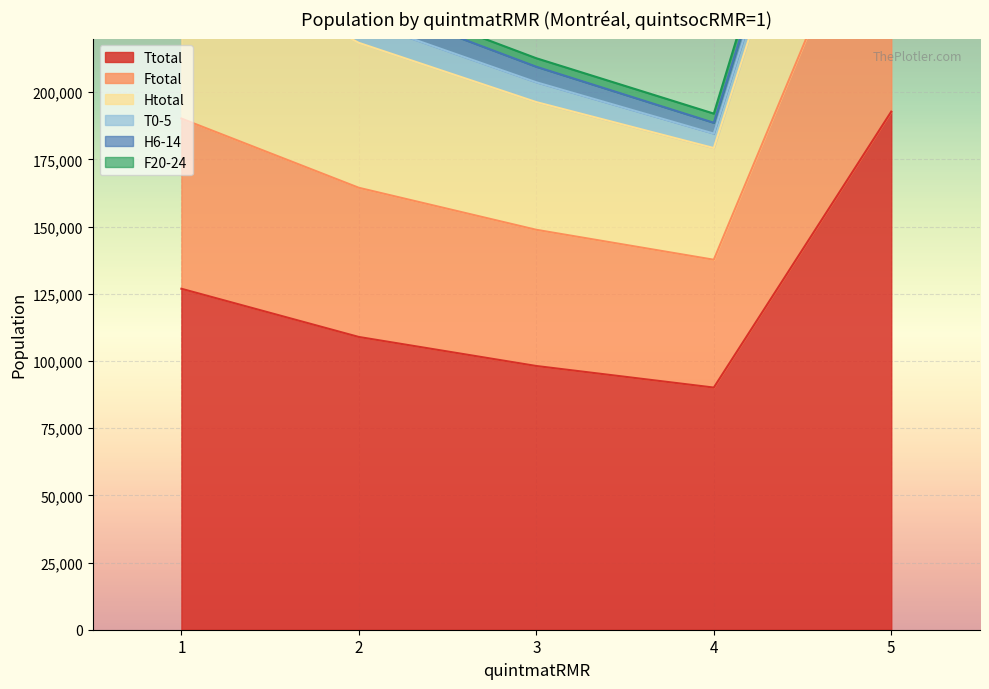

The value of Ttotal at 5 is 192800. True or false?

True